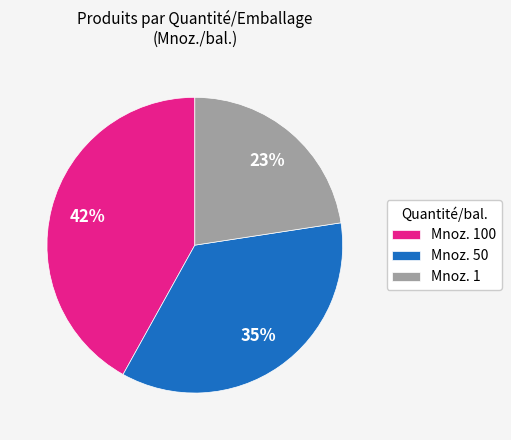

Do Mnoz. 1 and Mnoz. 50 together represent more than half of the pie?

Yes